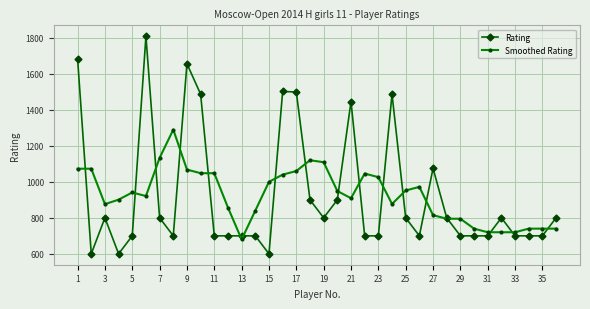

True or false: Rating has more than 0 interior local peaks.

True